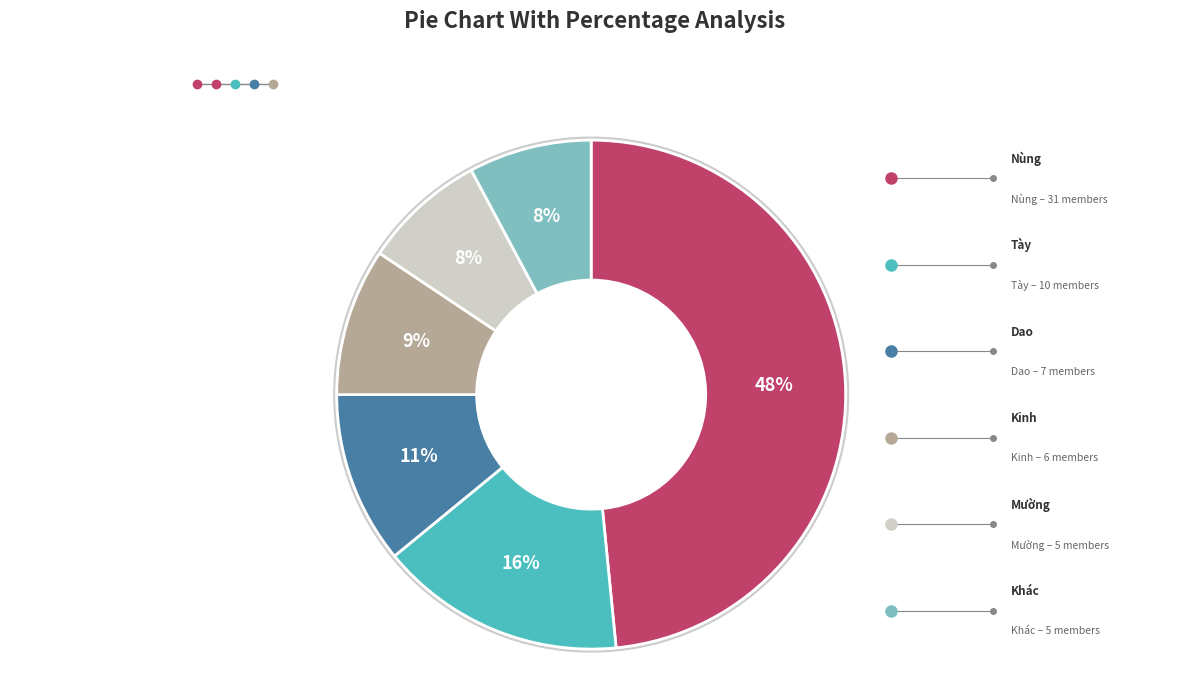

Is there a majority slice in this chart?

No